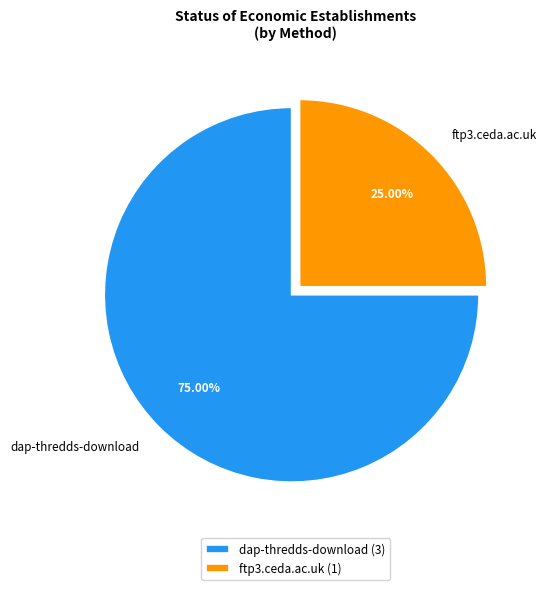

What is the ratio of the value at dap-thredds-download to the value at ftp3.ceda.ac.uk?

3.0